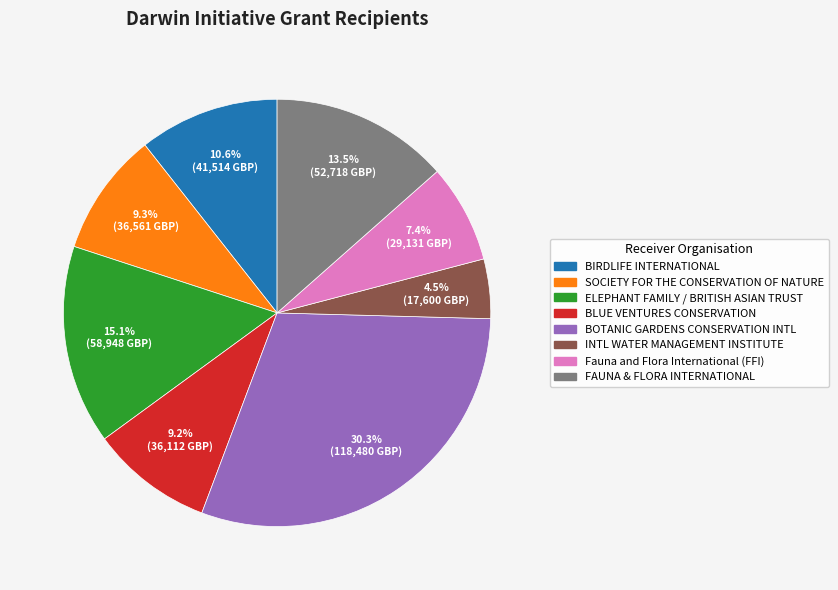

Does any single category account for the majority?

No